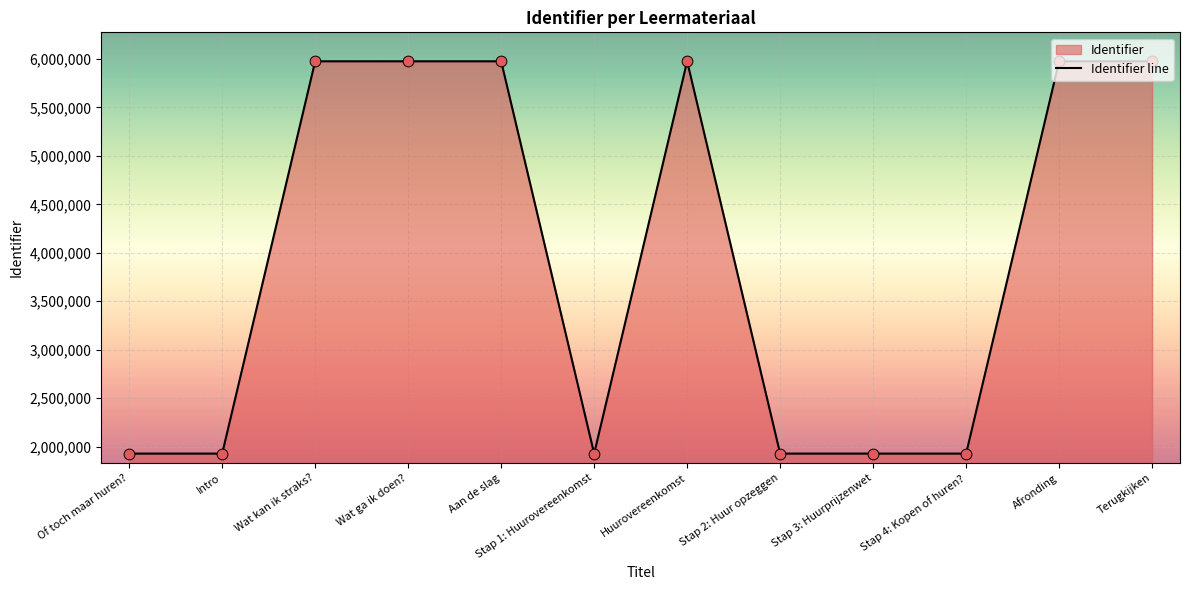

What is the change in value from Intro to Terugkijken?

+4047551